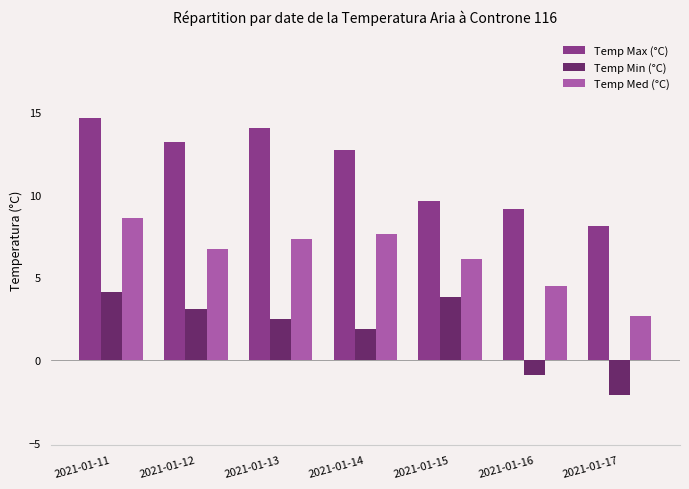

List the series in order of their peak value, lowest first.

Temp Min (°C), Temp Med (°C), Temp Max (°C)